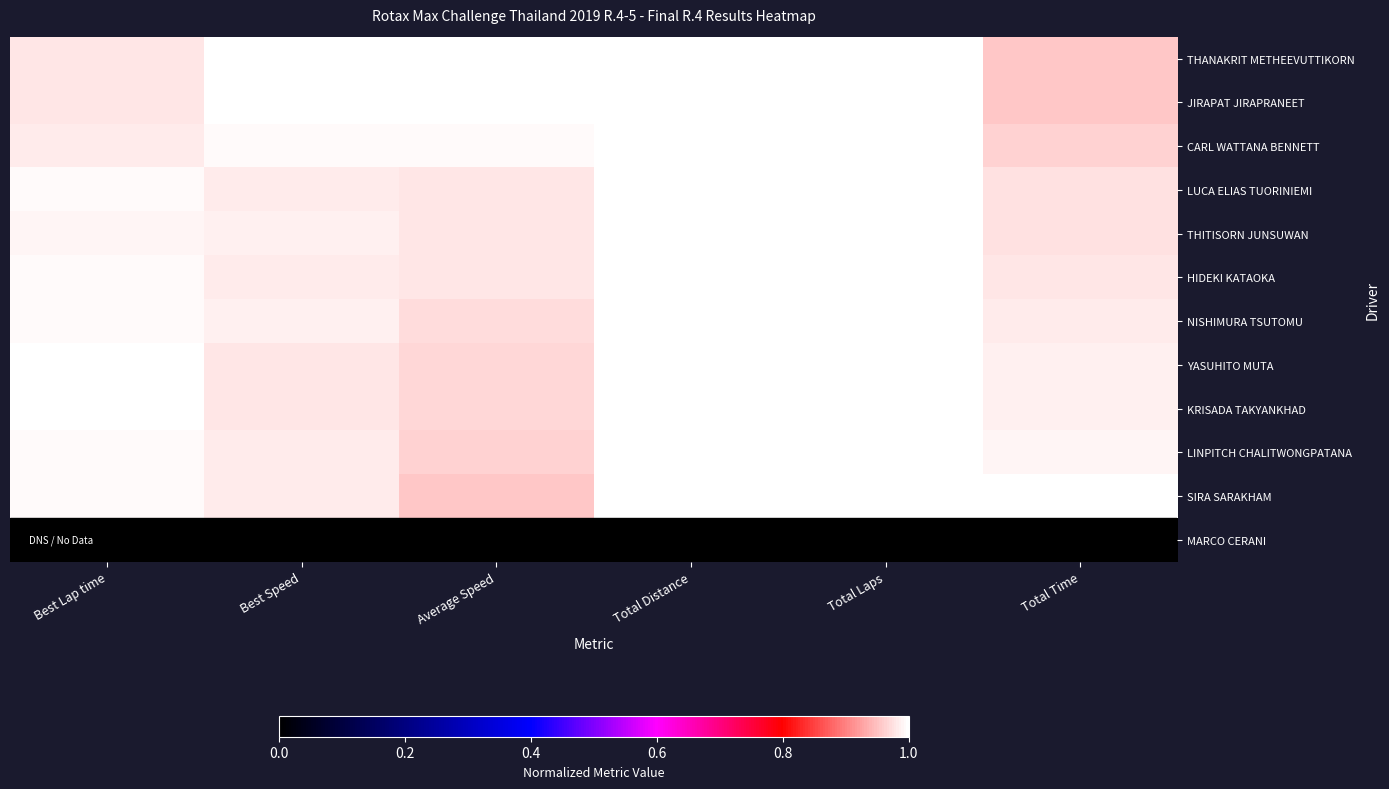

Reading left to right, what are all the values shown in this chart?

THANAKRIT METHEEVUTTIKORN: Best Lap time=1.0	Best Speed=1.0	Average Speed=1.0	Total Distance=1.0	Total Laps=1.0	Total Time=1.0
JIRAPAT JIRAPRANEET: Best Lap time=1.0	Best Speed=1.0	Average Speed=1.0	Total Distance=1.0	Total Laps=1.0	Total Time=1.0
CARL WATTANA BENNETT: Best Lap time=1.0	Best Speed=1.0	Average Speed=1.0	Total Distance=1.0	Total Laps=1.0	Total Time=1.0
LUCA ELIAS TUORINIEMI: Best Lap time=1.0	Best Speed=1.0	Average Speed=1.0	Total Distance=1.0	Total Laps=1.0	Total Time=1.0
THITISORN JUNSUWAN: Best Lap time=1.0	Best Speed=1.0	Average Speed=1.0	Total Distance=1.0	Total Laps=1.0	Total Time=1.0
HIDEKI KATAOKA: Best Lap time=1.0	Best Speed=1.0	Average Speed=1.0	Total Distance=1.0	Total Laps=1.0	Total Time=1.0
NISHIMURA TSUTOMU: Best Lap time=1.0	Best Speed=1.0	Average Speed=1.0	Total Distance=1.0	Total Laps=1.0	Total Time=1.0
YASUHITO MUTA: Best Lap time=1.0	Best Speed=1.0	Average Speed=1.0	Total Distance=1.0	Total Laps=1.0	Total Time=1.0
KRISADA TAKYANKHAD: Best Lap time=1.0	Best Speed=1.0	Average Speed=1.0	Total Distance=1.0	Total Laps=1.0	Total Time=1.0
LINPITCH CHALITWONGPATANA: Best Lap time=1.0	Best Speed=1.0	Average Speed=1.0	Total Distance=1.0	Total Laps=1.0	Total Time=1.0
SIRA SARAKHAM: Best Lap time=1.0	Best Speed=1.0	Average Speed=1.0	Total Distance=1.0	Total Laps=1.0	Total Time=1.0
MARCO CERANI: Best Lap time=0.0	Best Speed=0.0	Average Speed=0.0	Total Distance=0.0	Total Laps=0.0	Total Time=0.0